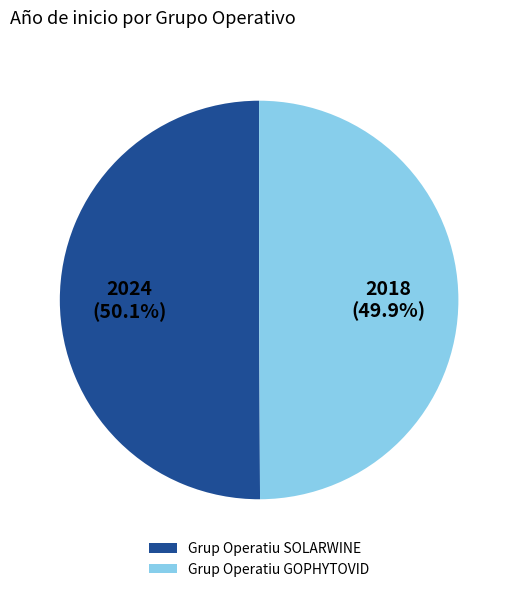

What is the ratio of the value at Grup Operatiu GOPHYTOVID to the value at Grup Operatiu SOLARWINE?

1.0